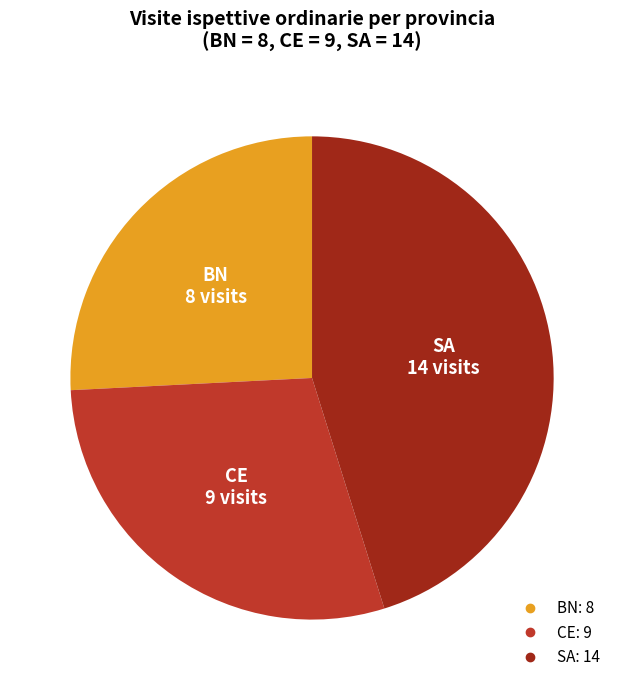

What is the smallest slice in the pie chart?

BN